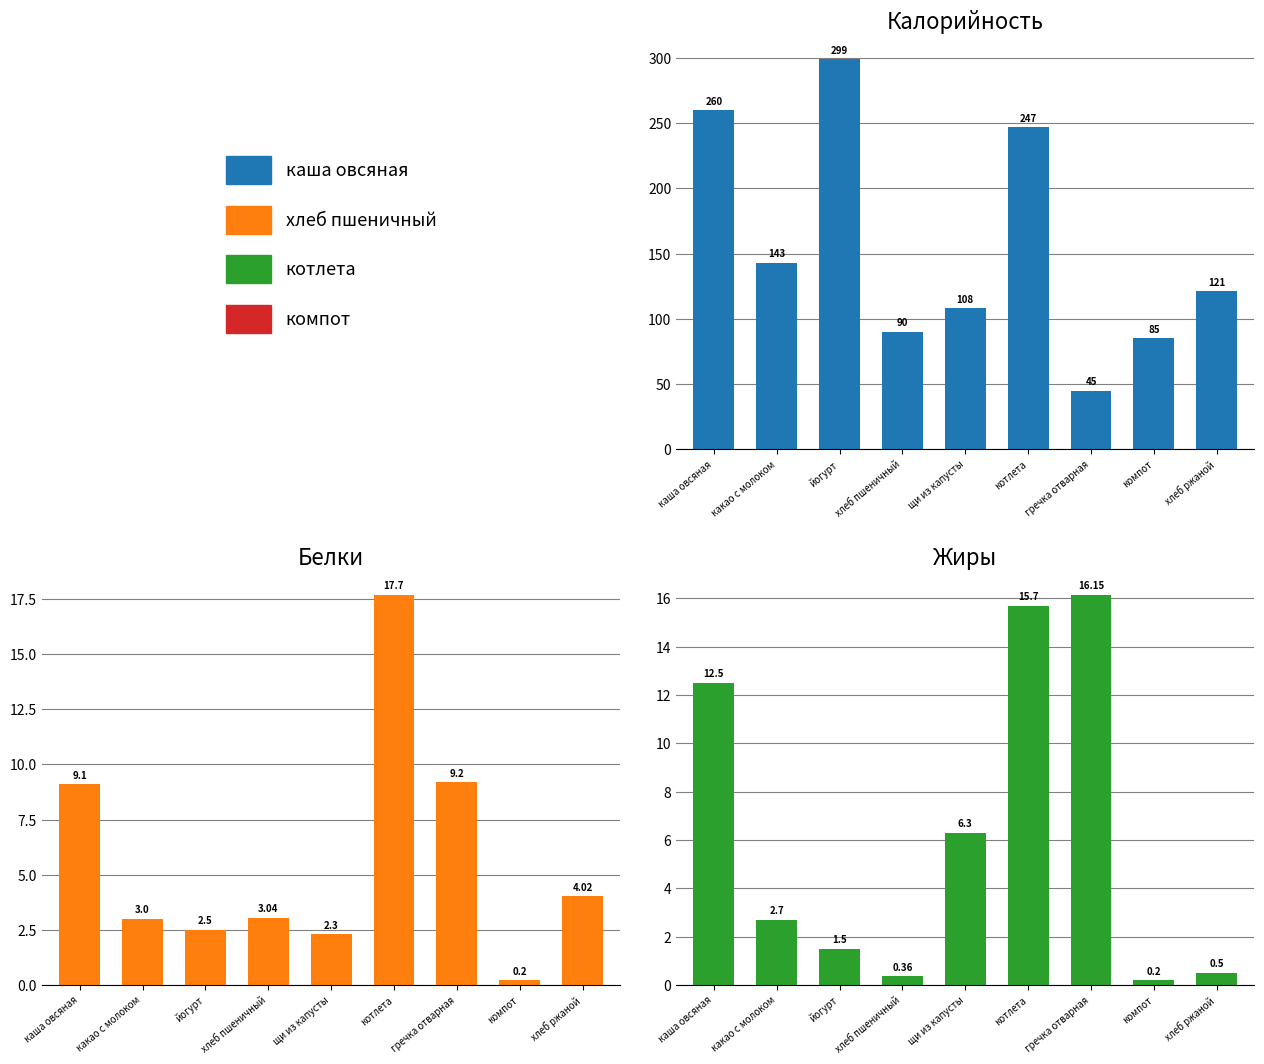

How many bars are there in each group?

3